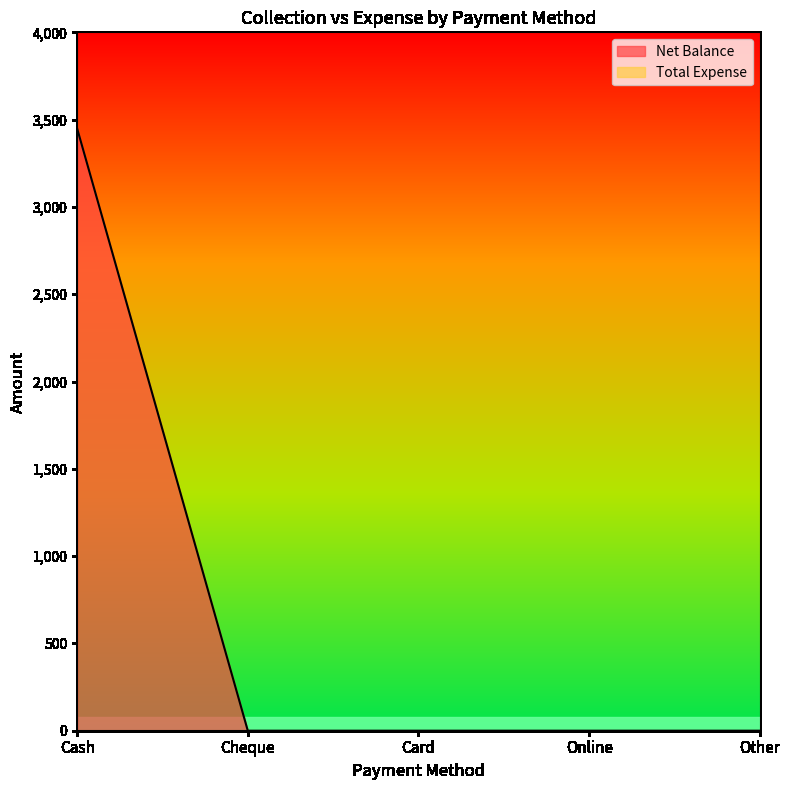

How many positive values are there?

1